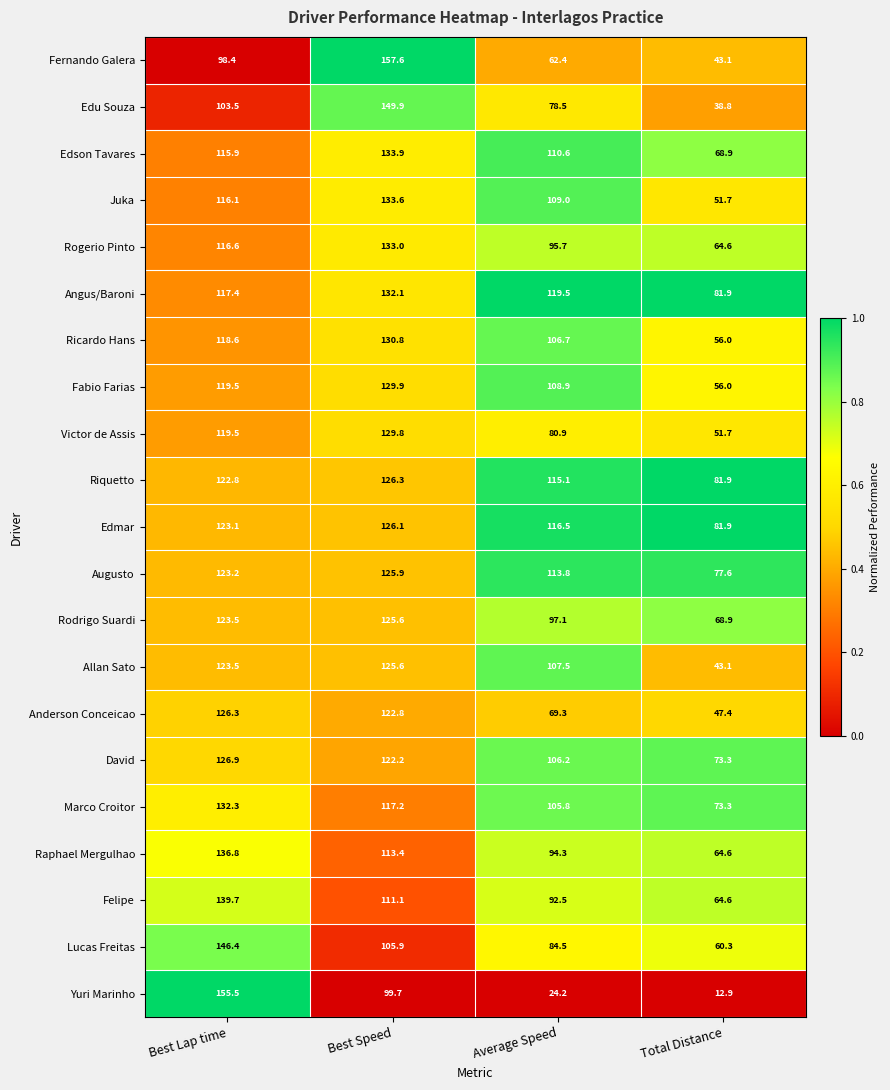

How many distinct data groups are displayed?

21